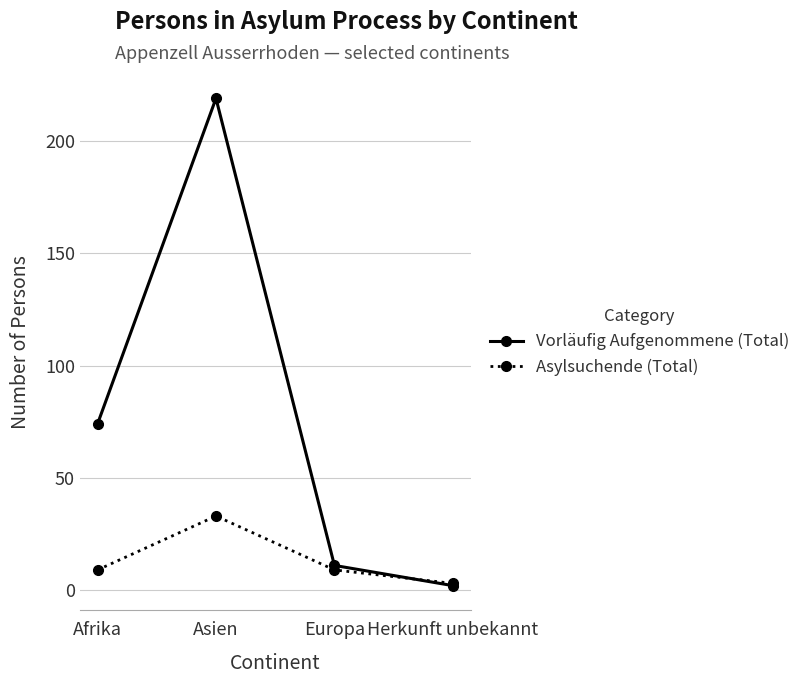

Count the Asylsuchende (Total) values in the range 9 to 33.

3